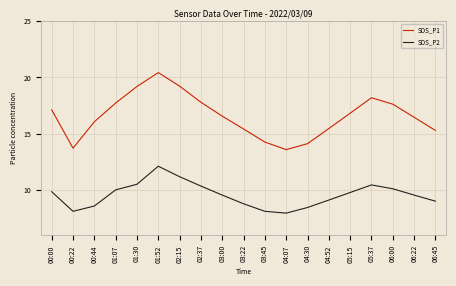

True or false: SDS_P2 and SDS_P1 cross at least once.

False